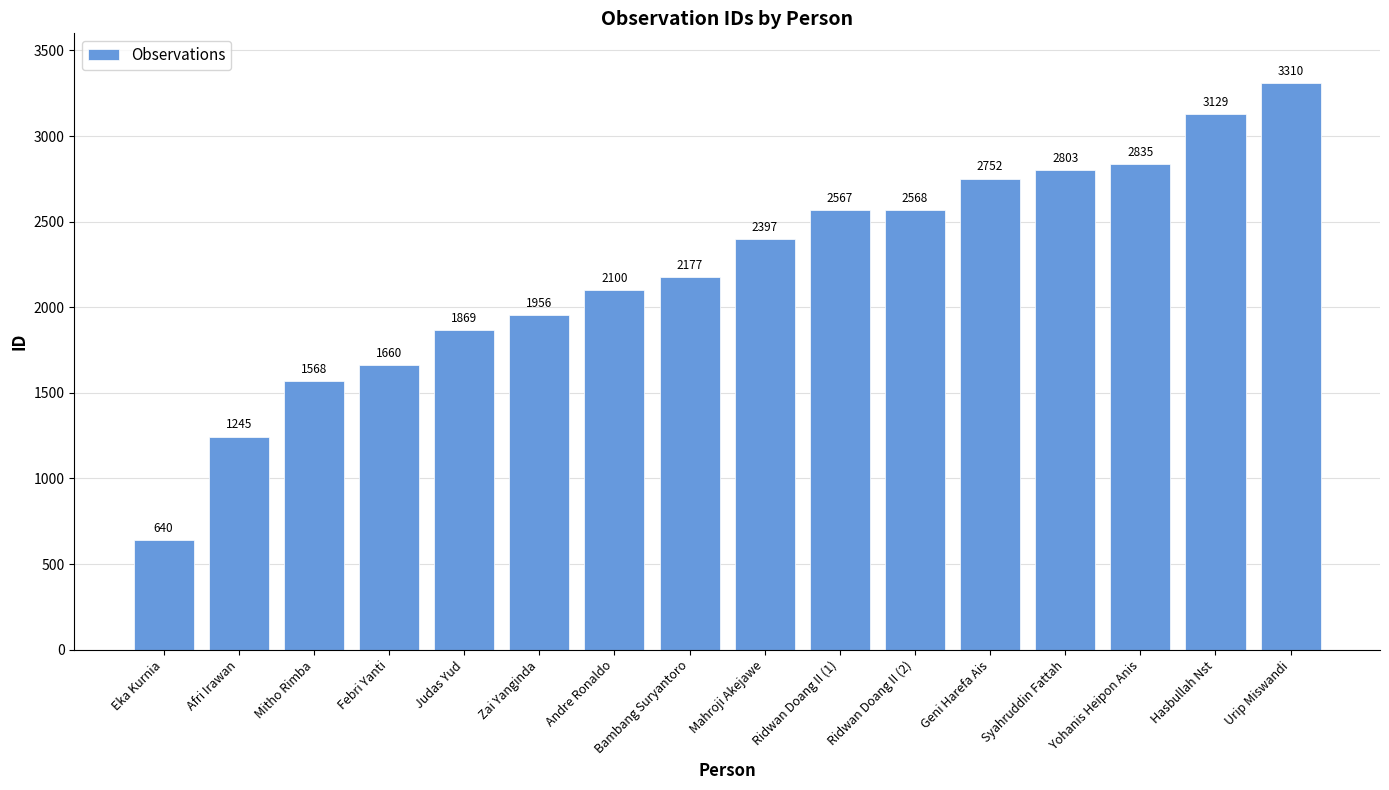

Which label corresponds to the largest value in the chart?

Urip Miswandi